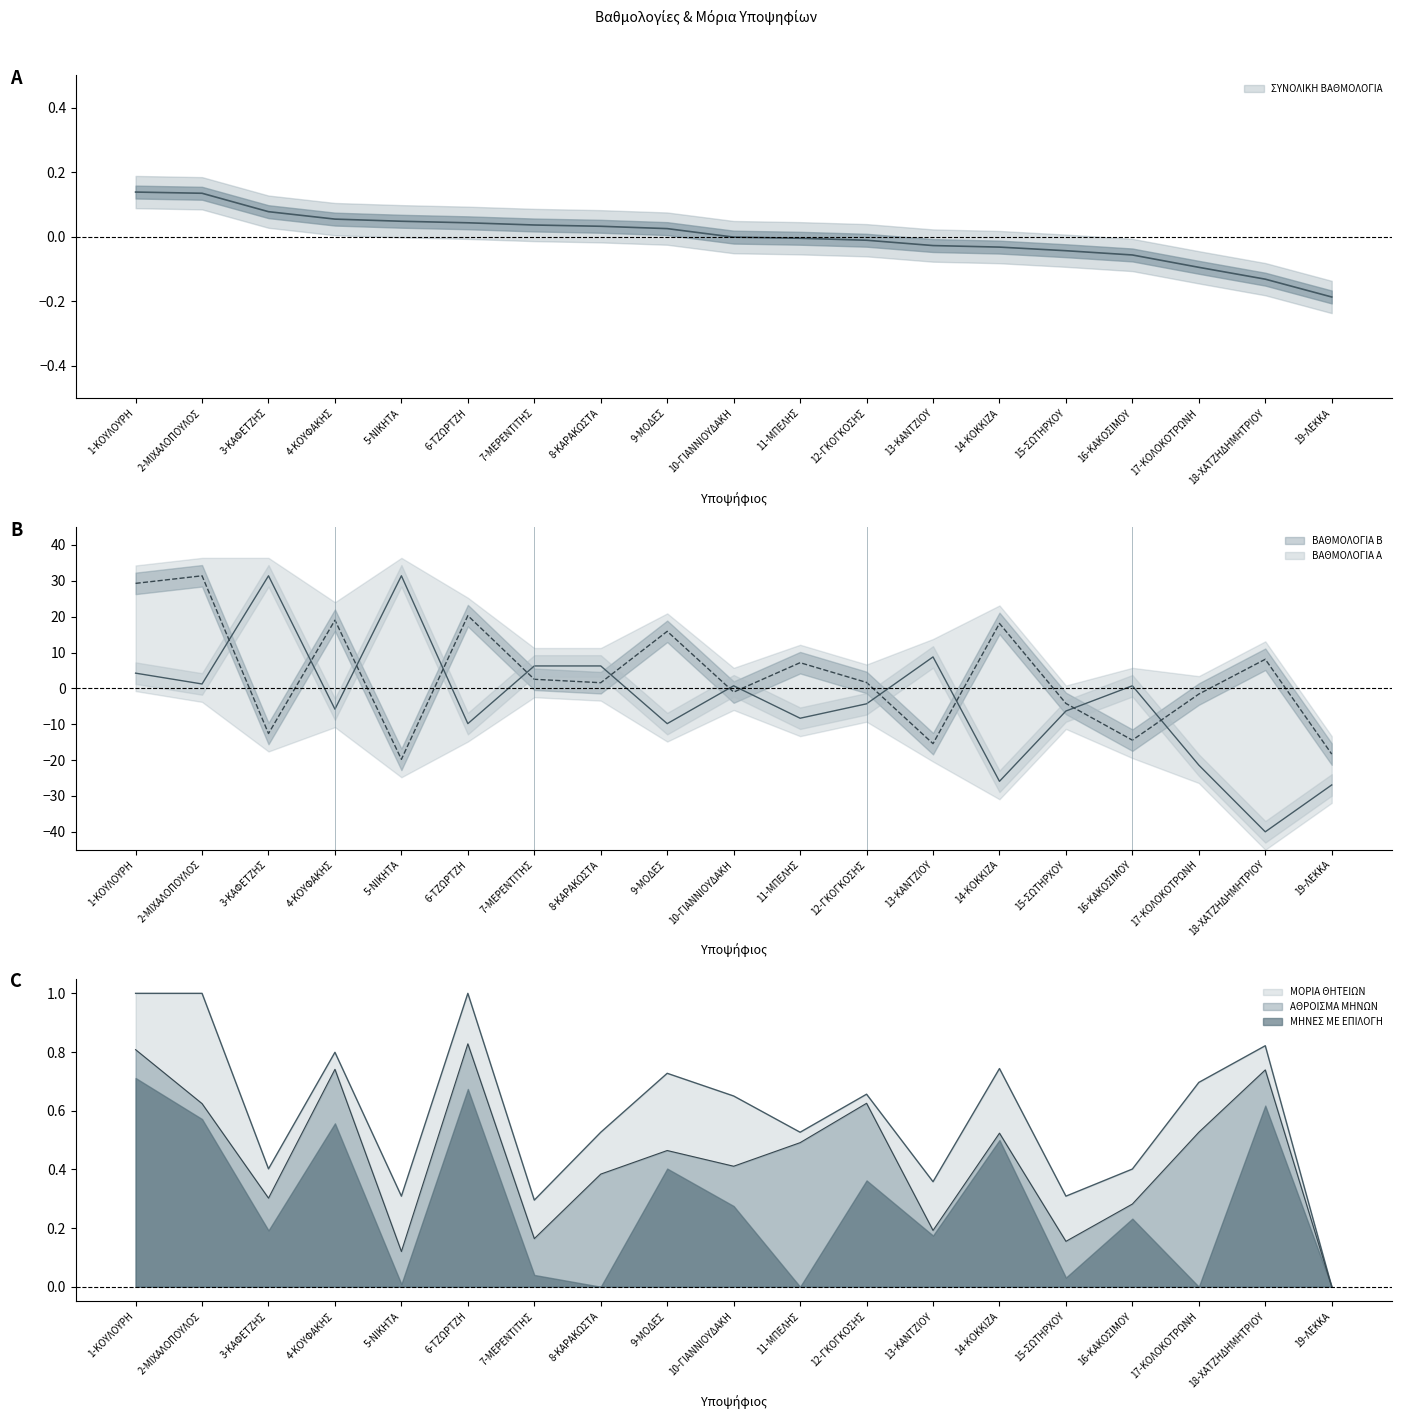

How many categories are shown in the chart?

19